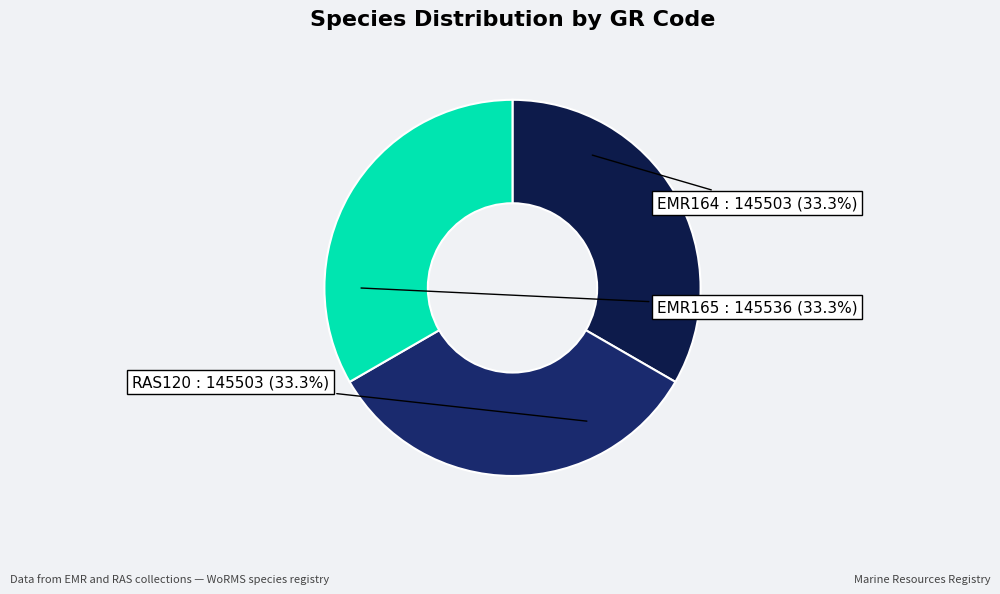

Combined, do EMR164 and RAS120 account for over 50%?

Yes